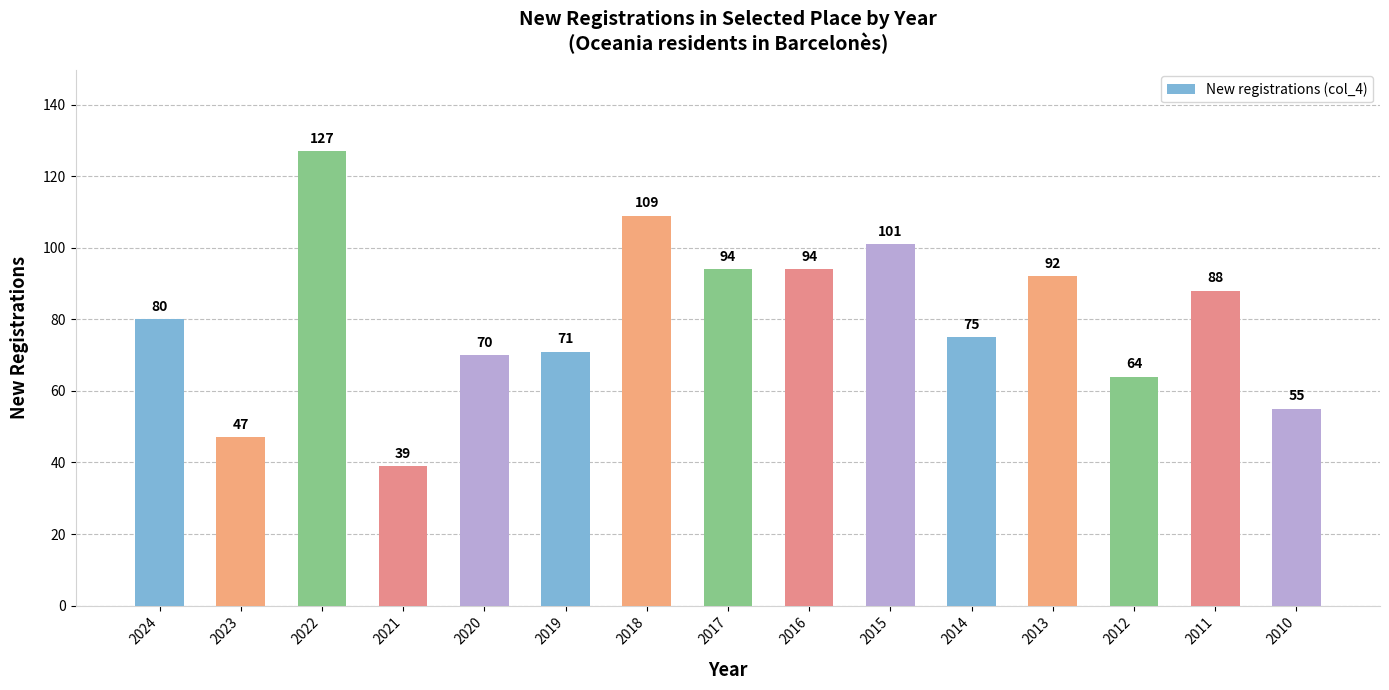

Read the value at 2023.

47